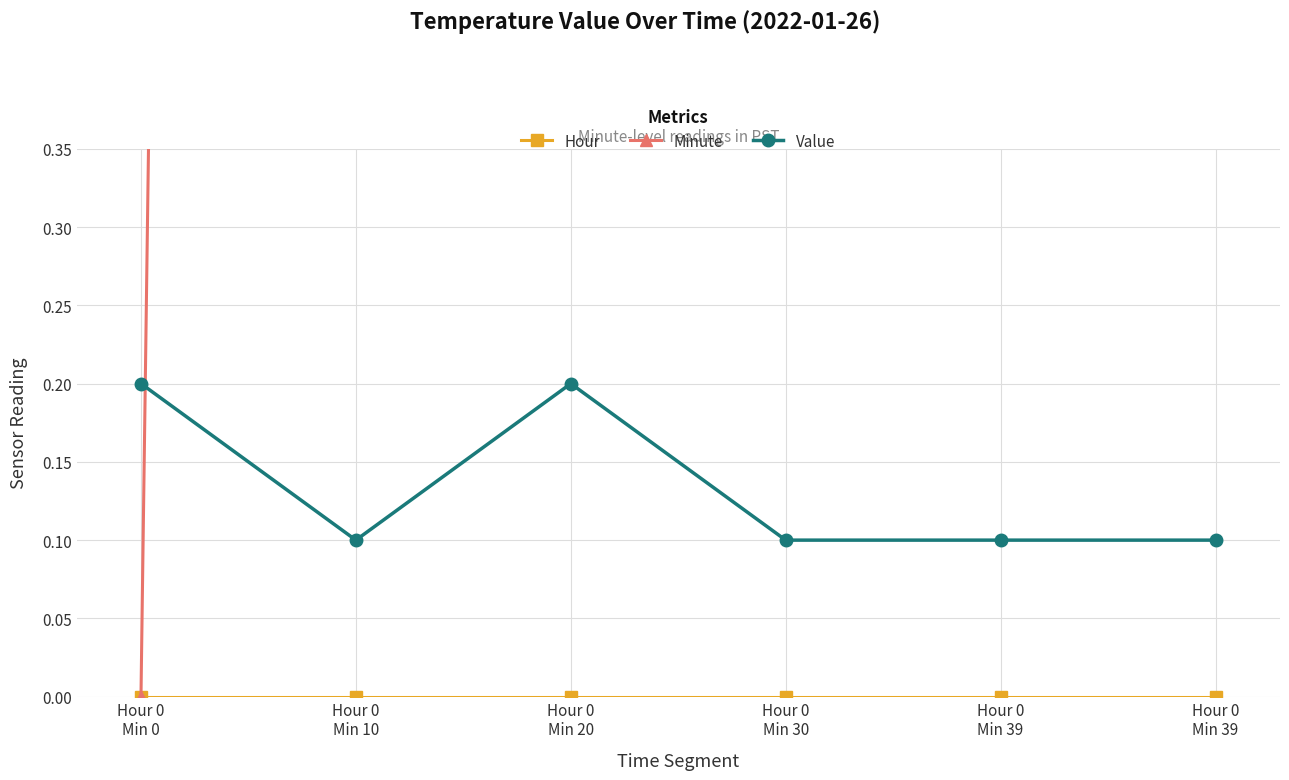

What is the difference between the second highest and minimum values in the Value series?

0.1